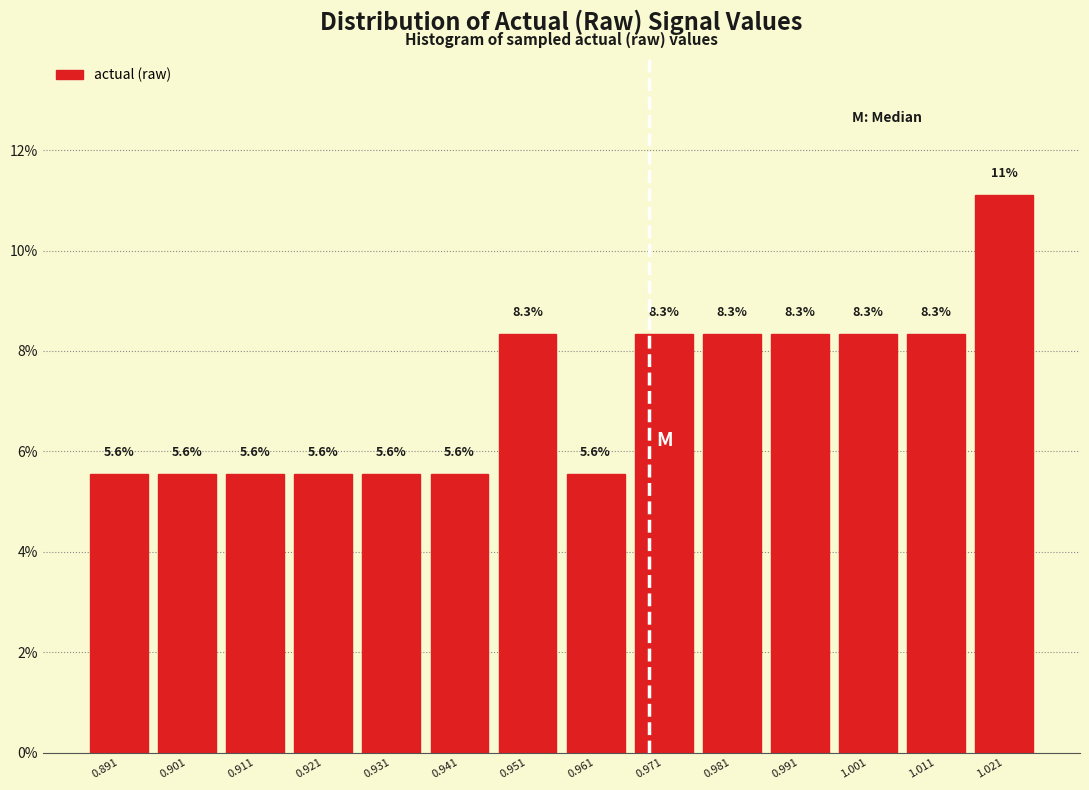

Over which range of the x-axis is the bar tallest?

1.016 to 1.026